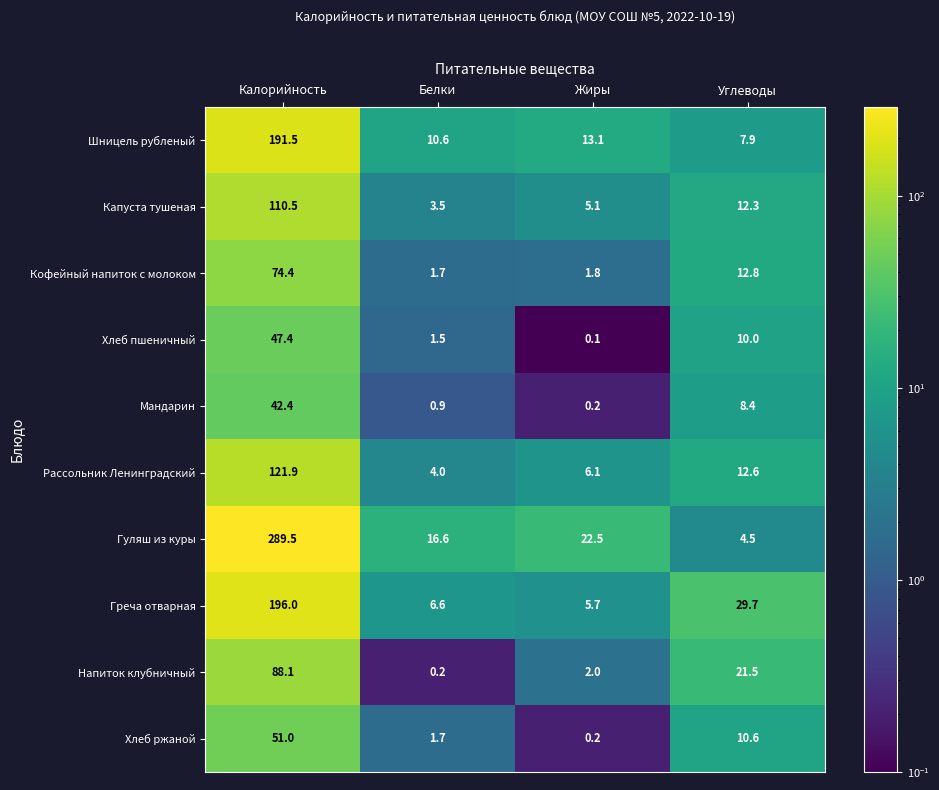

What is the total value across all series at Калорийность?

1212.7